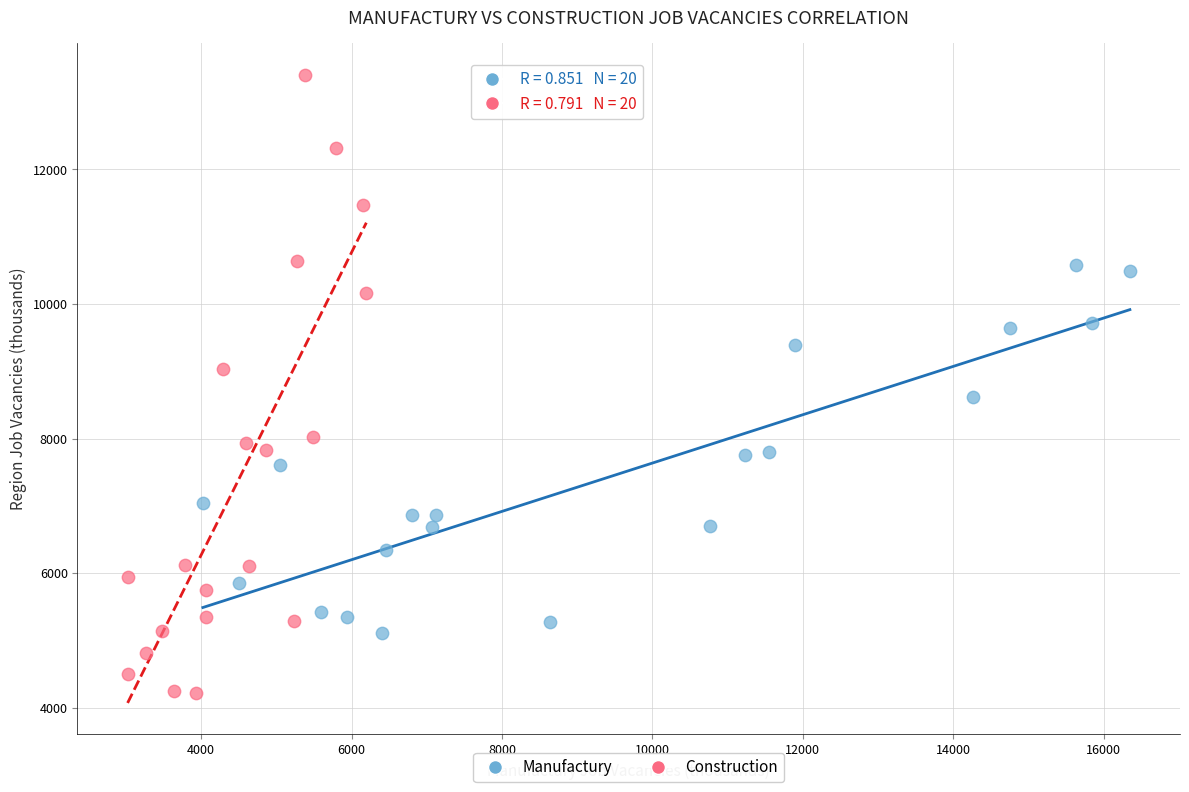

What are all the series names shown in the legend?

Manufactury, Construction